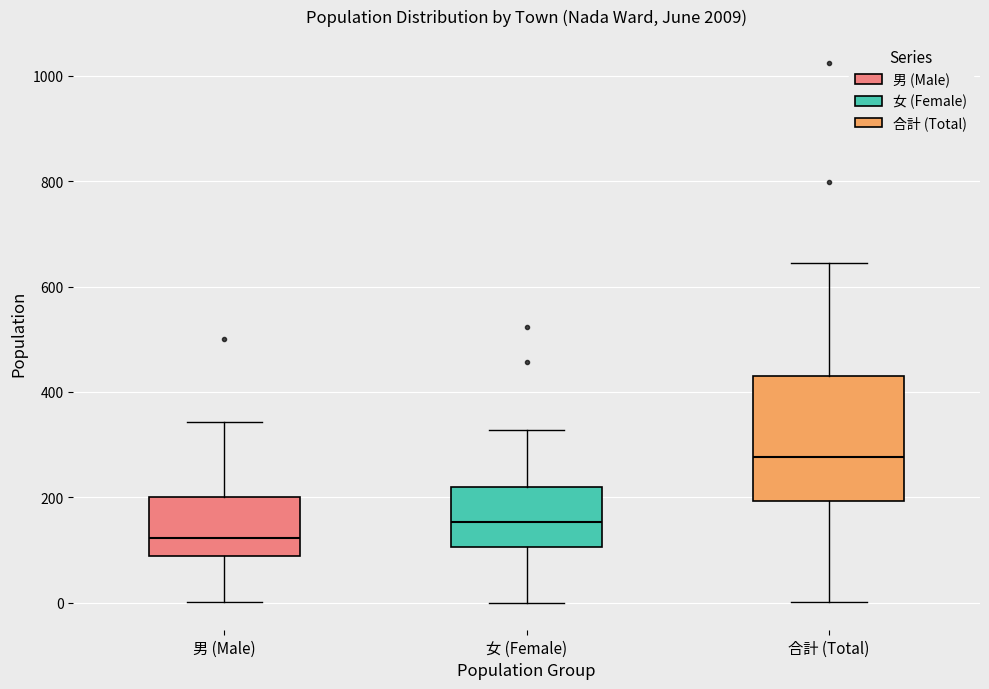

Reading left to right, transcribe this box plot: for each box, give where its median line is, the range the box spans, and where its two whiskers end, as read against the y-axis. The values are not printed on the chart, so give them approximately, as read against the axis.

男 (Male): median 120, box 80 to 200, whiskers 0 to 340
女 (Female): median 160, box 100 to 220, whiskers 0 to 320
合計 (Total): median 280, box 200 to 420, whiskers 0 to 640